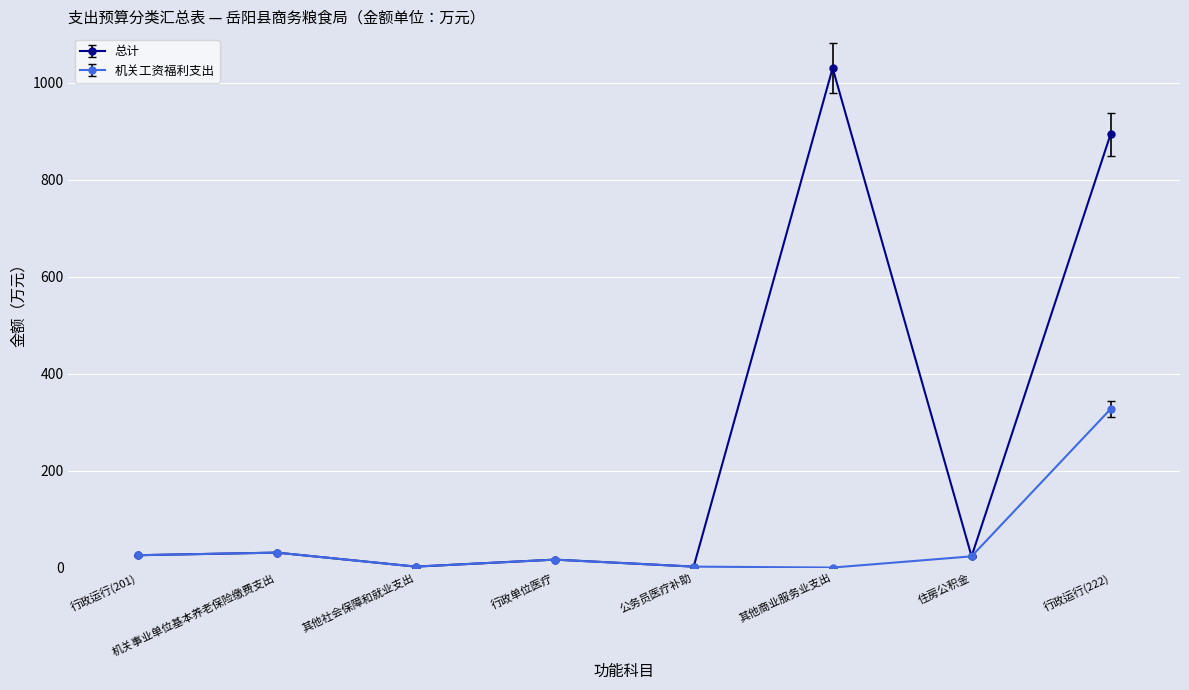

How many categories are shown in the chart?

8